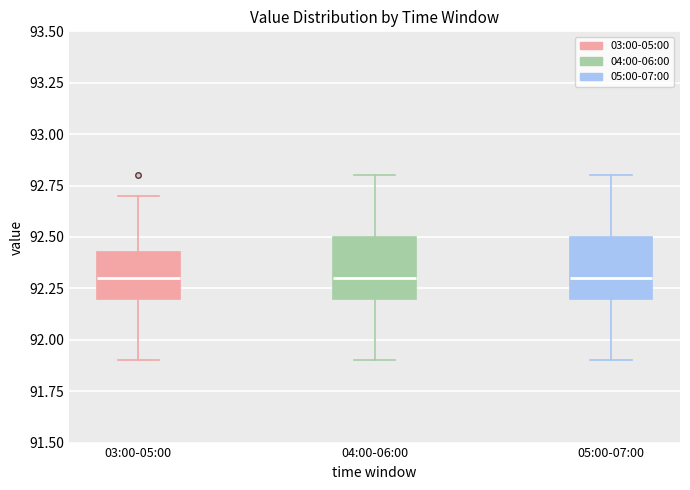

Reading left to right, transcribe this box plot: for each box, give where its median line is, the range the box spans, and where its two whiskers end, as read against the y-axis. The values are not printed on the chart, so give them approximately, as read against the axis.

03:00-05:00: median 92.30, box 92.20 to 92.45, whiskers 91.90 to 92.70
04:00-06:00: median 92.30, box 92.20 to 92.50, whiskers 91.90 to 92.80
05:00-07:00: median 92.30, box 92.20 to 92.50, whiskers 91.90 to 92.80